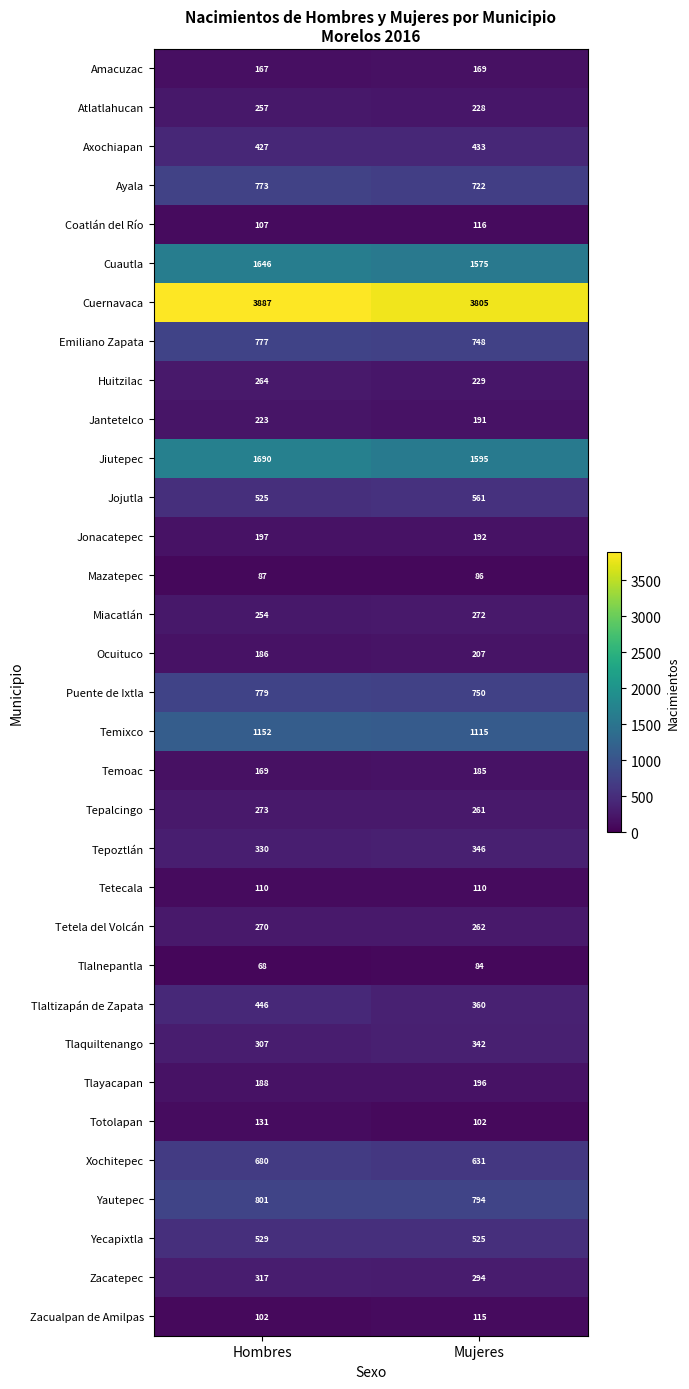

What is the sum of all Puente de Ixtla values?

1529